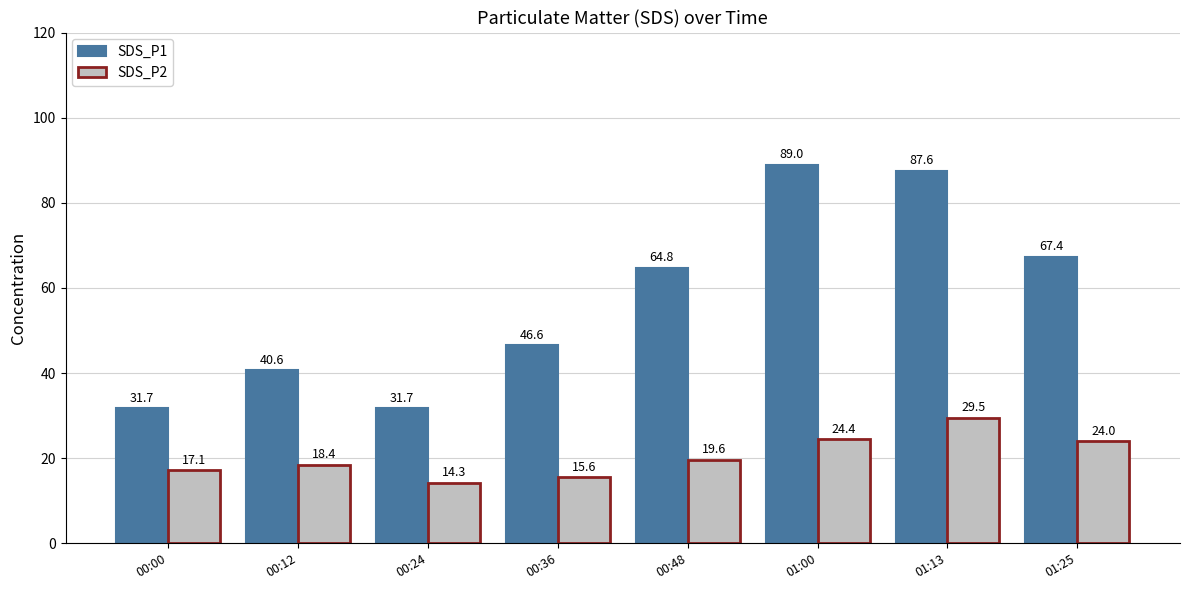

Reading right to left, extract all data points from this chart.

SDS_P1: 67.4	87.6	89.0	64.8	46.6	31.7	40.6	31.7
SDS_P2: 24.0	29.5	24.4	19.6	15.6	14.3	18.4	17.1